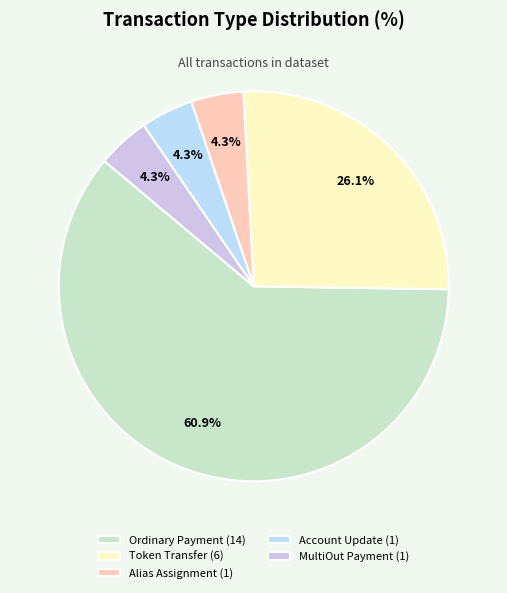

Rank the categories by value from highest to lowest.

Ordinary Payment, Token Transfer, Alias Assignment, Account Update, MultiOut Payment